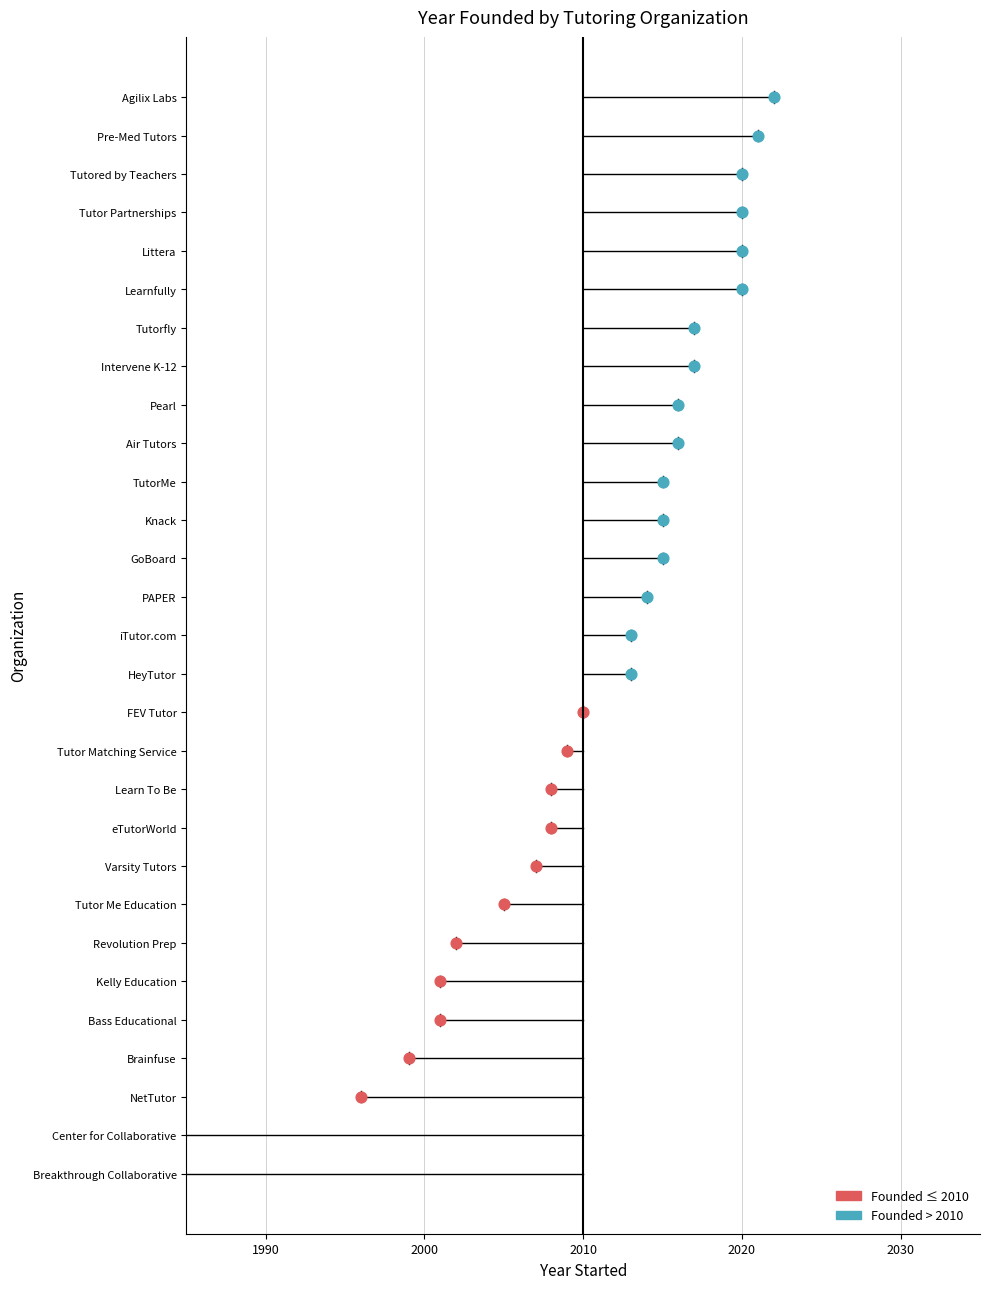

Between Tutor Matching Service and Tutor Me Education, which is larger?

Tutor Matching Service